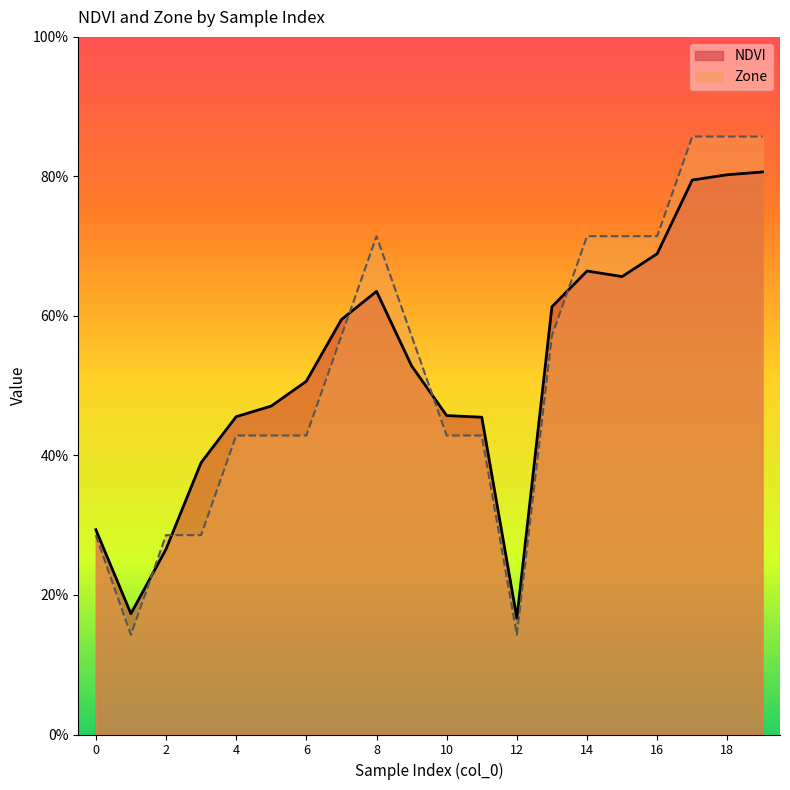

How many data points does each series have?

20